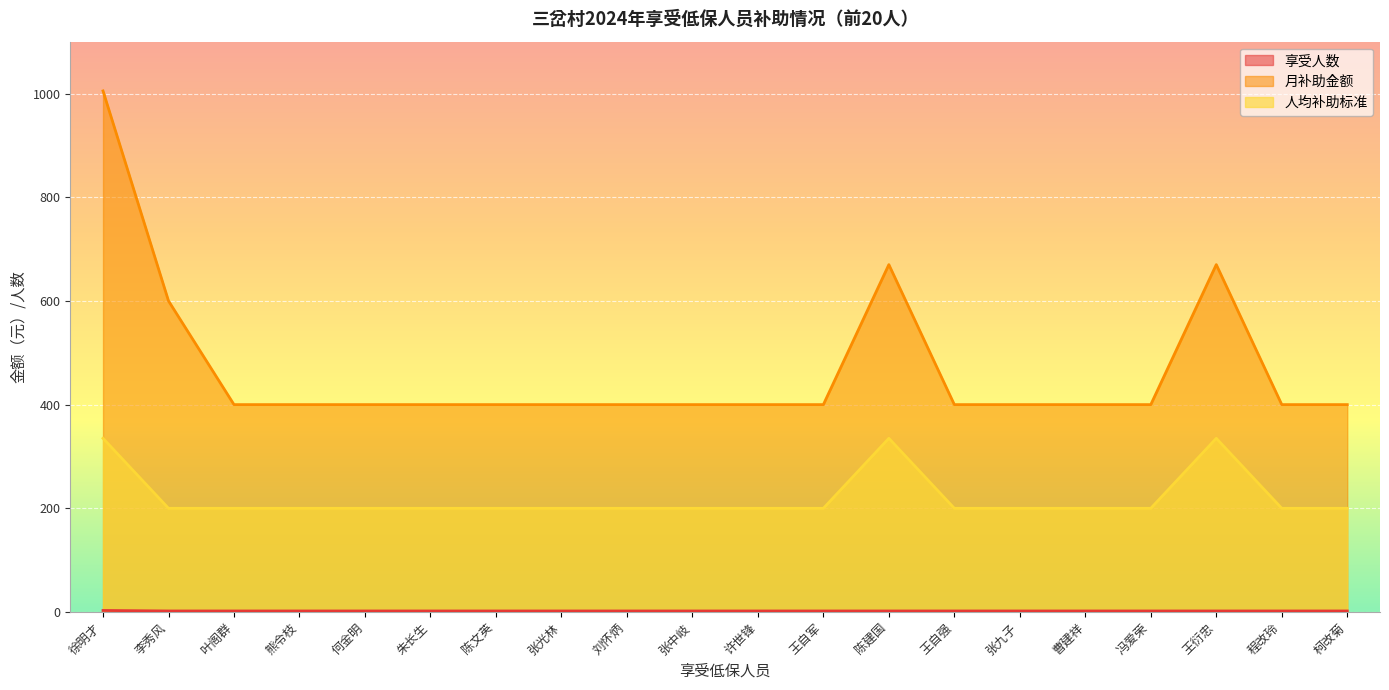

How many lines are shown in the chart?

3